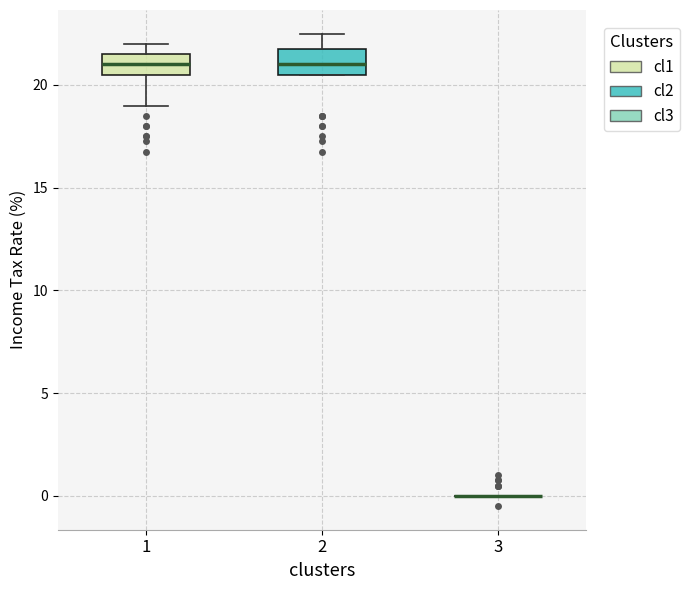

Reading left to right, read every box against the y-axis: the position of its median line, the range the box covers, and the ends of its whiskers. The values are not printed on the chart, so give them approximately, as read against the axis.

1: median 21.0, box 20.5 to 21.5, whiskers 19.0 to 22.0
2: median 21.0, box 20.5 to 22.0, whiskers 20.5 to 22.5
3: box collapsed to a line at 0.0, whiskers 0.0 to 0.0